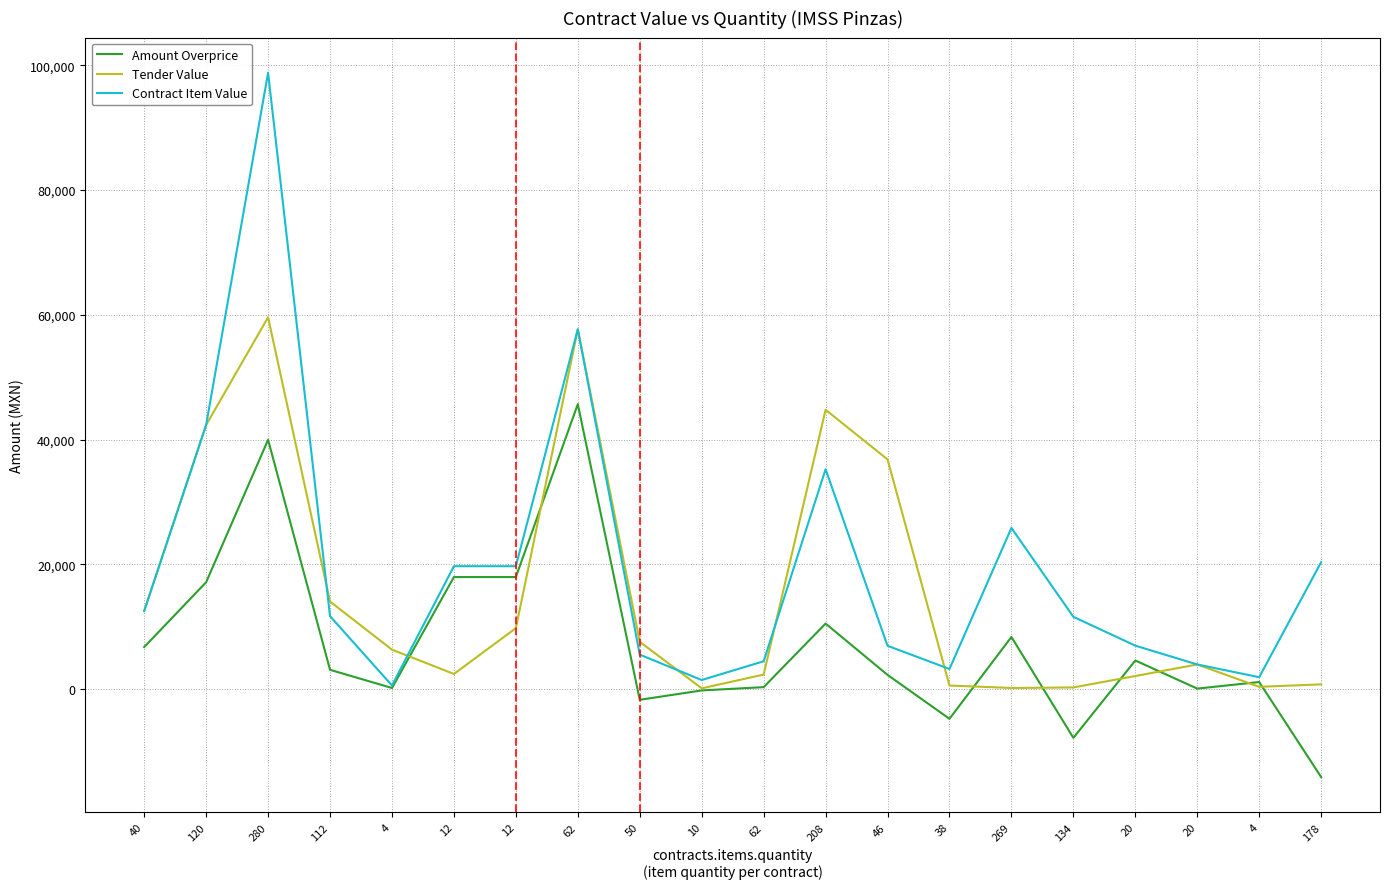

Reading left to right, extract all data points from this chart.

Amount Overprice: 6731.5	17126.4	39961.5	3087.2	171.5	17959.0	17959.0	45681.3	-1720.0	-220.2	305.7	10498.8	2273.5	-4767.9	8351.3	-7819.3	4580.9	72.1	1128.3	-14111.2
Tender Value: 12522.4	42344.6	59599.2	14031.4	6318.3	2419.0	9764.2	57684.2	7579.4	116.0	2320.0	44774.4	36818.4	567.2	172.5	259.3	2088.0	3944.0	360.0	750.6
Contract Item Value: 12522.4	42344.6	98804.2	11692.8	567.9	19696.2	19696.2	57684.2	5518.7	1450.0	4459.0	35241.4	6936.8	3217.8	25830.7	11580.3	6960.0	3944.0	1902.7	20348.6